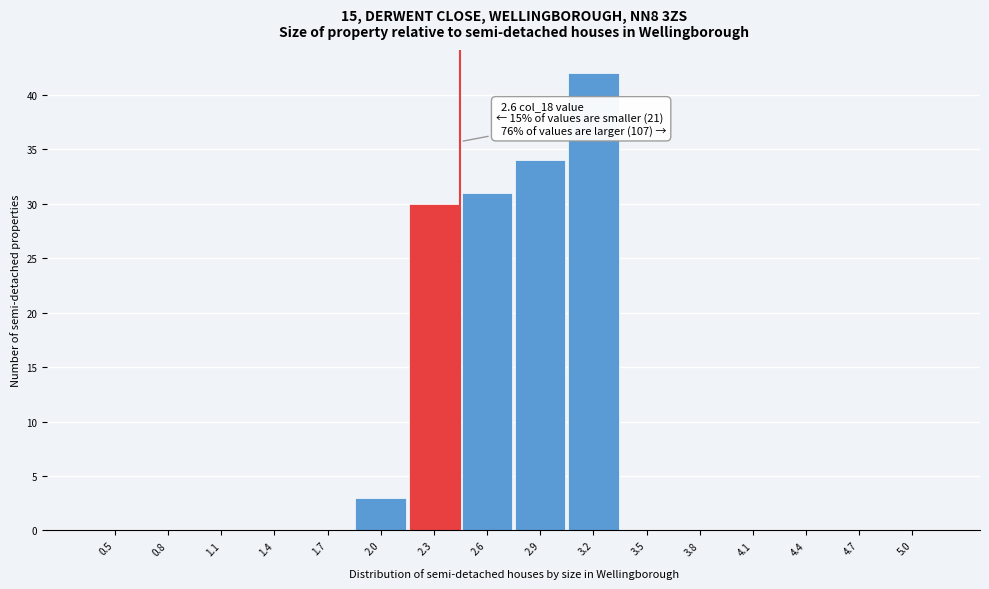

Reading left to right, transcribe all the data shown in this chart.

0.5=0	0.8=0	1.1=0	1.4=0	1.7=0	2.0=3	2.3=30	2.6=31	2.9=34	3.2=42	3.5=0	3.8=0	4.1=0	4.4=0	4.7=0	5.0=0